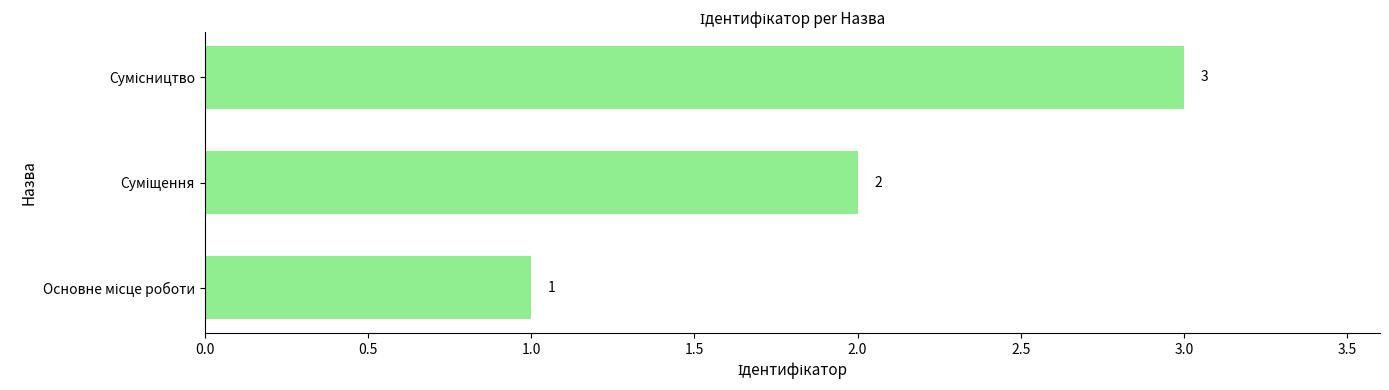

What is the sum of all values?

6